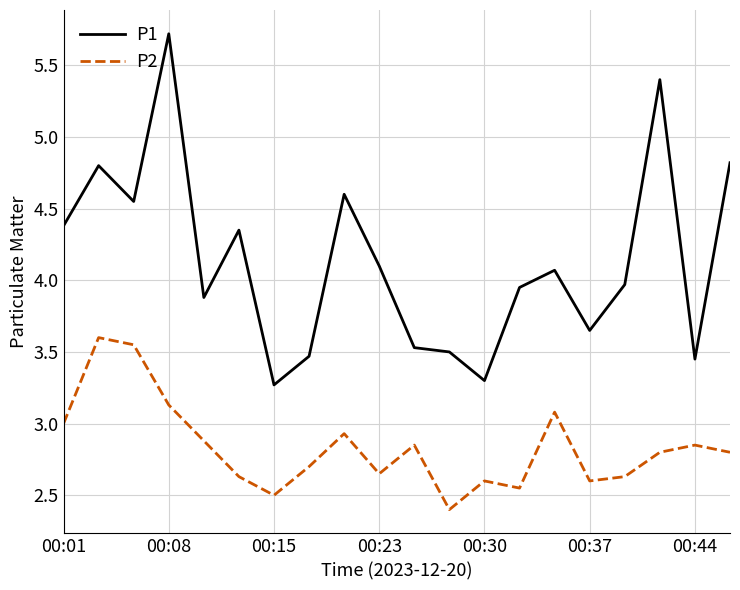

What is the minimum value for P1?

3.3